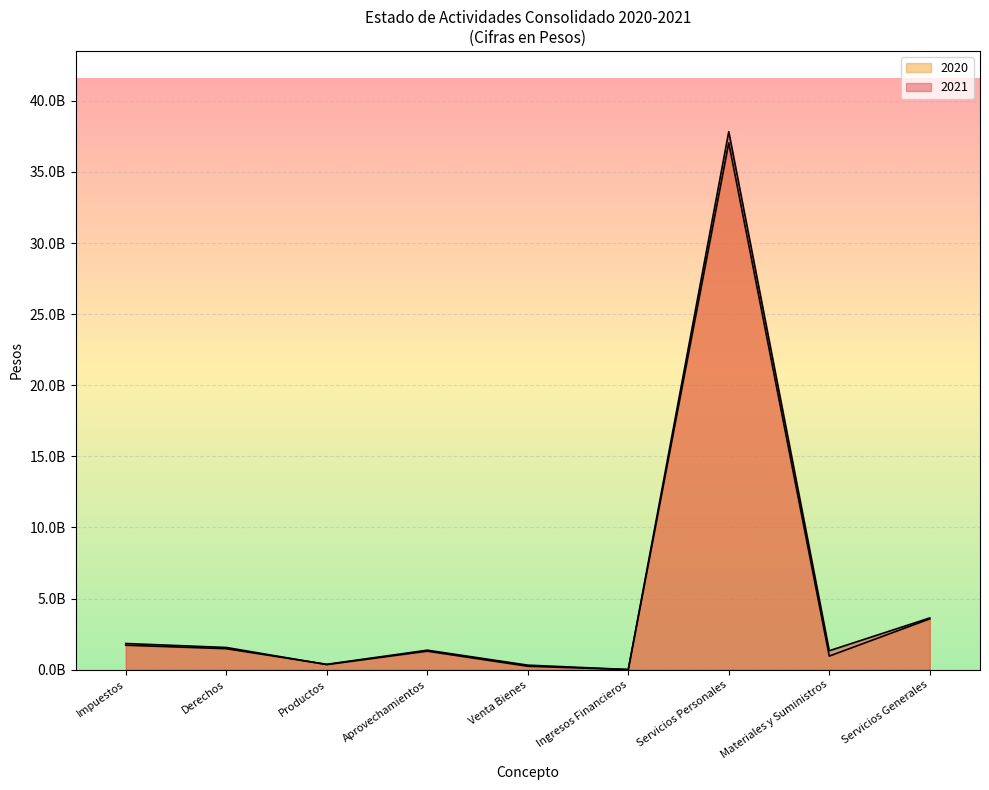

What is the difference between the maximum and minimum values in the 2021 series?

37824166234